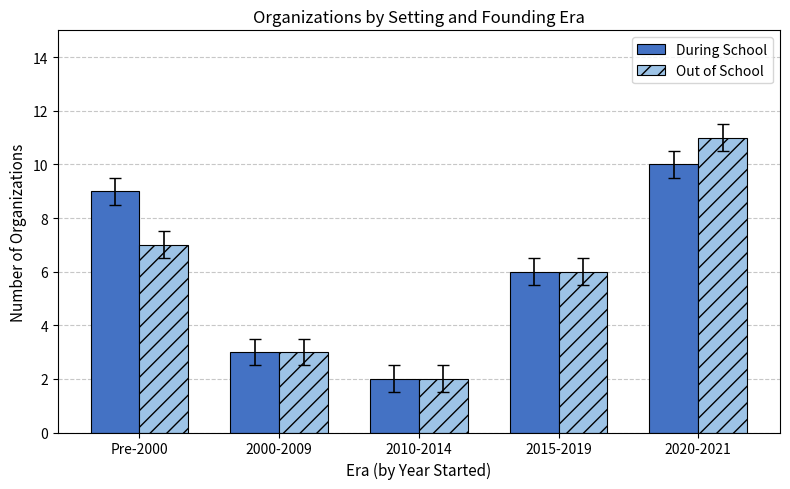

Reading left to right, transcribe all the data shown in this chart.

During School: 9	3	2	6	10
Out of School: 7	3	2	6	11